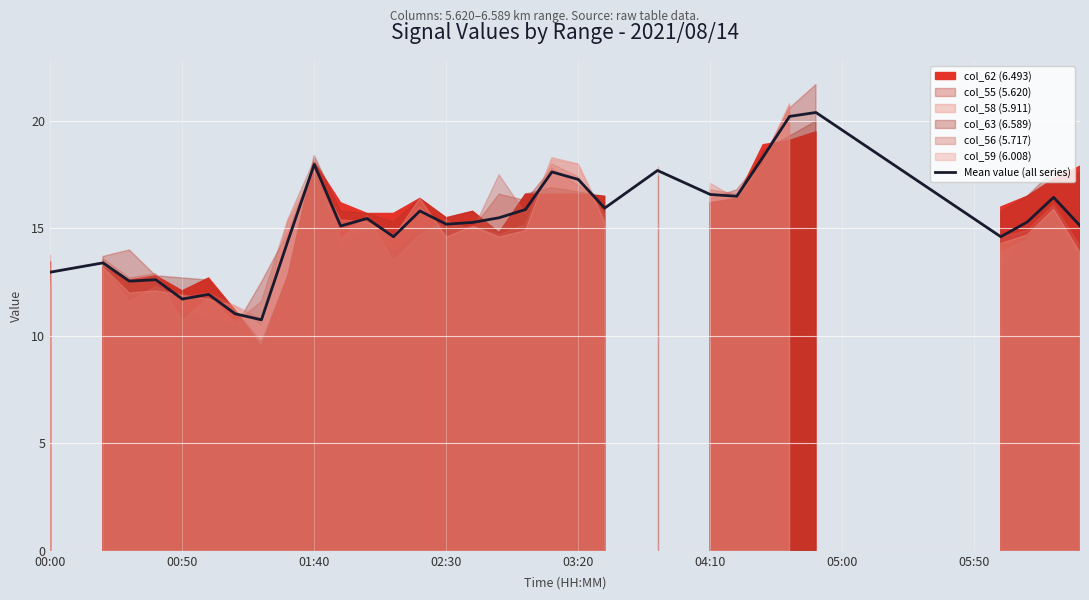

What is the maximum value for Mean value (all series)?

20.4